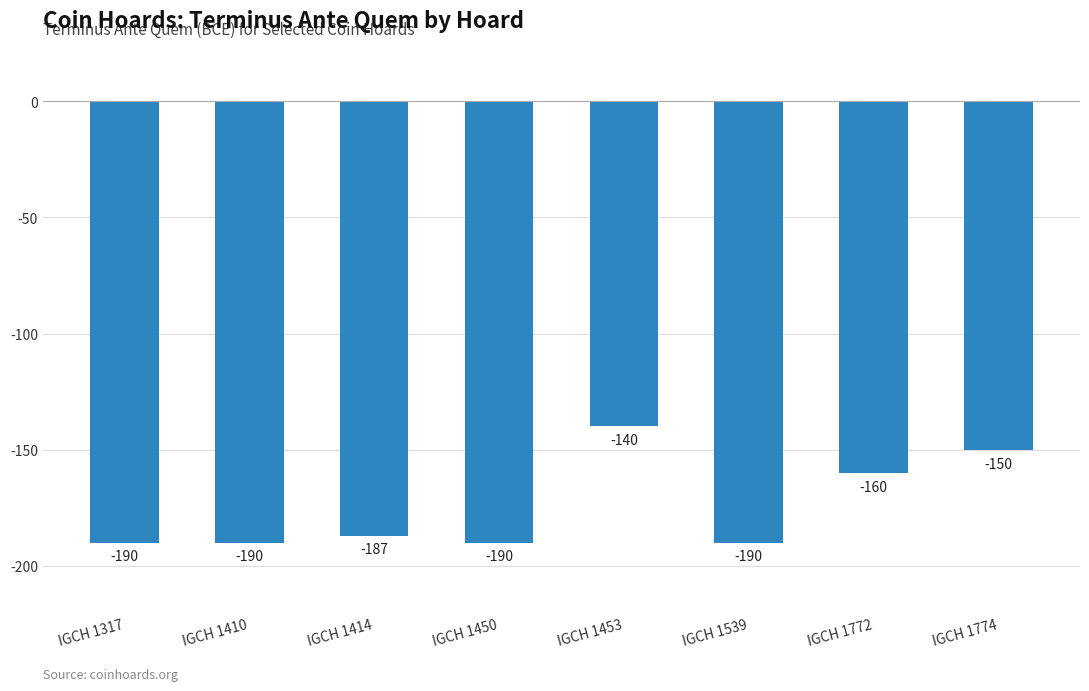

What value does the data have at IGCH 1410, to the nearest 5?

-190